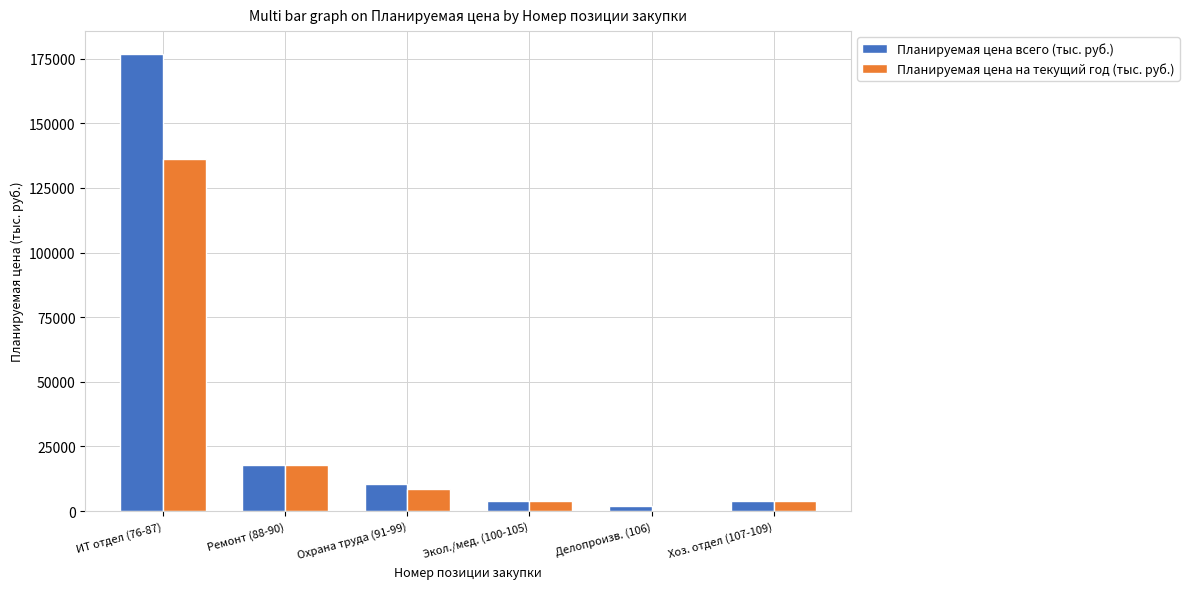

What is the sum of all Планируемая цена на текущий год (тыс. руб.) values?

170688.2